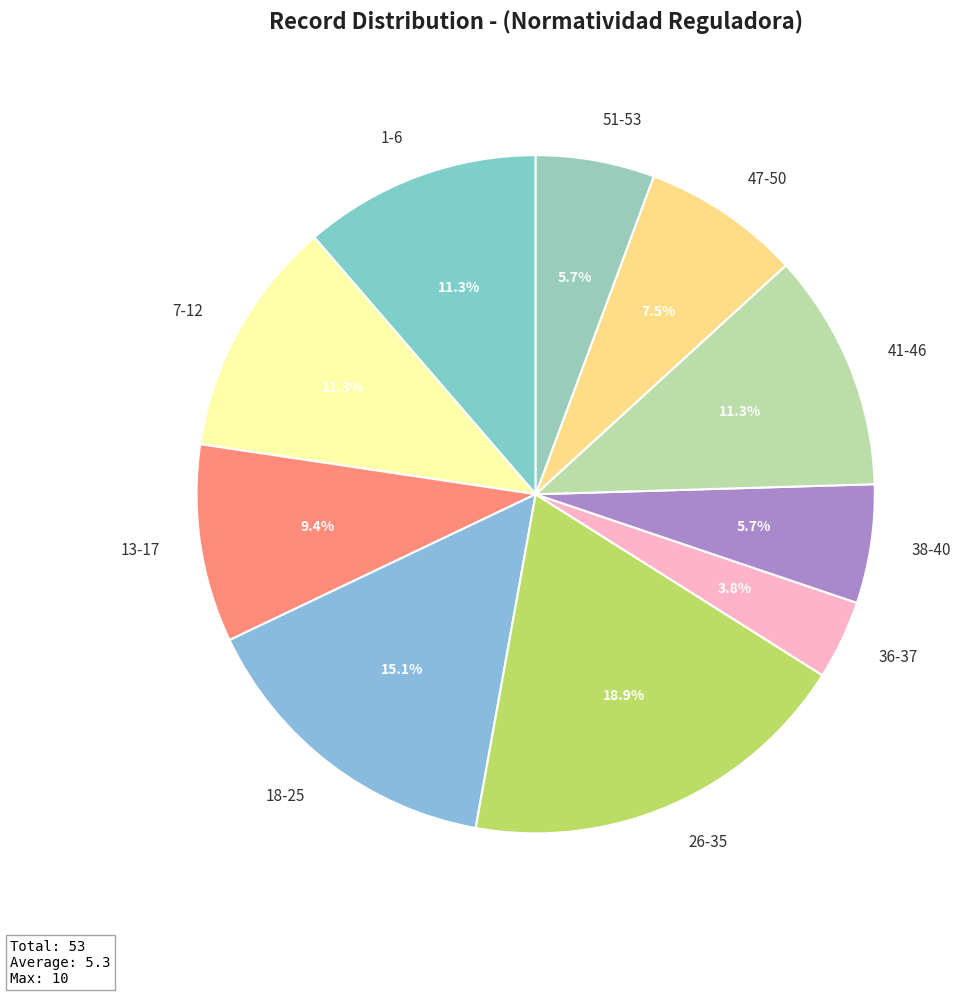

Do 51-53 and 26-35 together represent more than half of the pie?

No